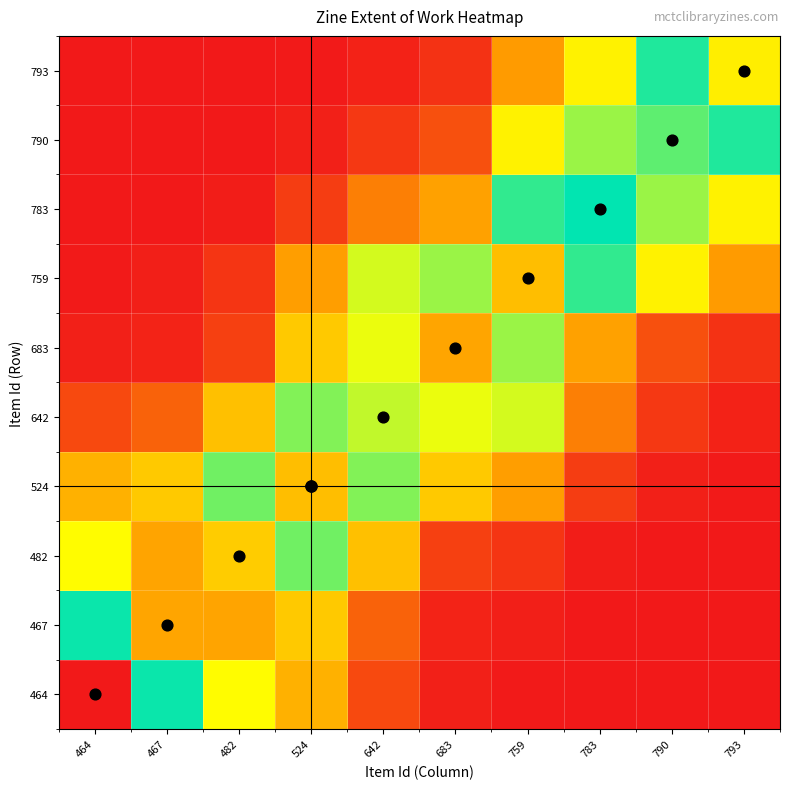

Reading right to left, extract all data points from this chart.

464: 793=0.0	790=0.0	783=0.0	759=0.0	683=0.0	642=0.1	524=0.2	482=0.3	467=0.5	464=1.0
467: 793=0.0	790=0.0	783=0.0	759=0.0	683=0.0	642=0.1	524=0.2	482=0.2	467=0.2	464=0.5
482: 793=0.0	790=0.0	783=0.0	759=0.0	683=0.1	642=0.2	524=0.4	482=0.2	467=0.2	464=0.3
524: 793=0.0	790=0.0	783=0.0	759=0.2	683=0.2	642=0.6	524=0.8	482=0.4	467=0.2	464=0.2
642: 793=0.0	790=0.0	783=0.1	759=0.4	683=0.3	642=0.6	524=0.6	482=0.2	467=0.1	464=0.1
683: 793=0.0	790=0.1	783=0.2	759=0.4	683=0.2	642=0.3	524=0.2	482=0.1	467=0.0	464=0.0
759: 793=0.2	790=0.3	783=0.5	759=0.8	683=0.4	642=0.4	524=0.2	482=0.0	467=0.0	464=0.0
783: 793=0.3	790=0.4	783=0.5	759=0.5	683=0.2	642=0.1	524=0.0	482=0.0	467=0.0	464=0.0
790: 793=0.5	790=0.4	783=0.4	759=0.3	683=0.1	642=0.0	524=0.0	482=0.0	467=0.0	464=0.0
793: 793=0.7	790=0.5	783=0.3	759=0.2	683=0.0	642=0.0	524=0.0	482=0.0	467=0.0	464=0.0